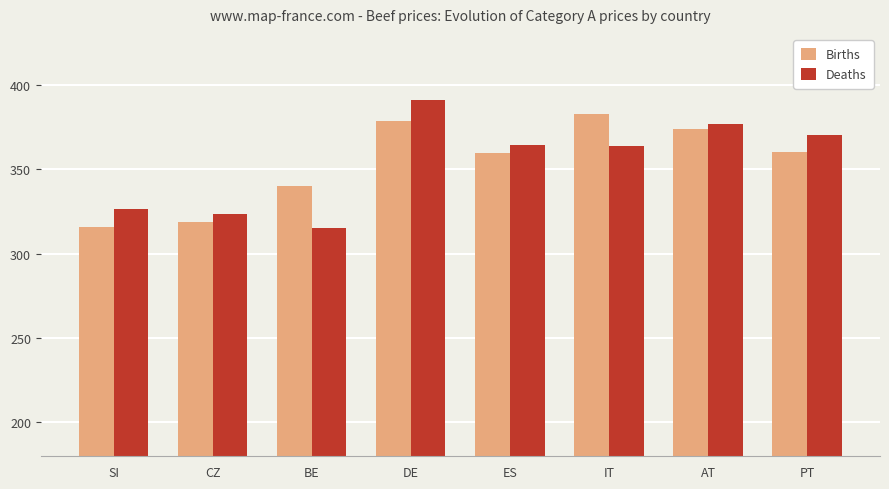

What is the sum of all Births values?

2828.9